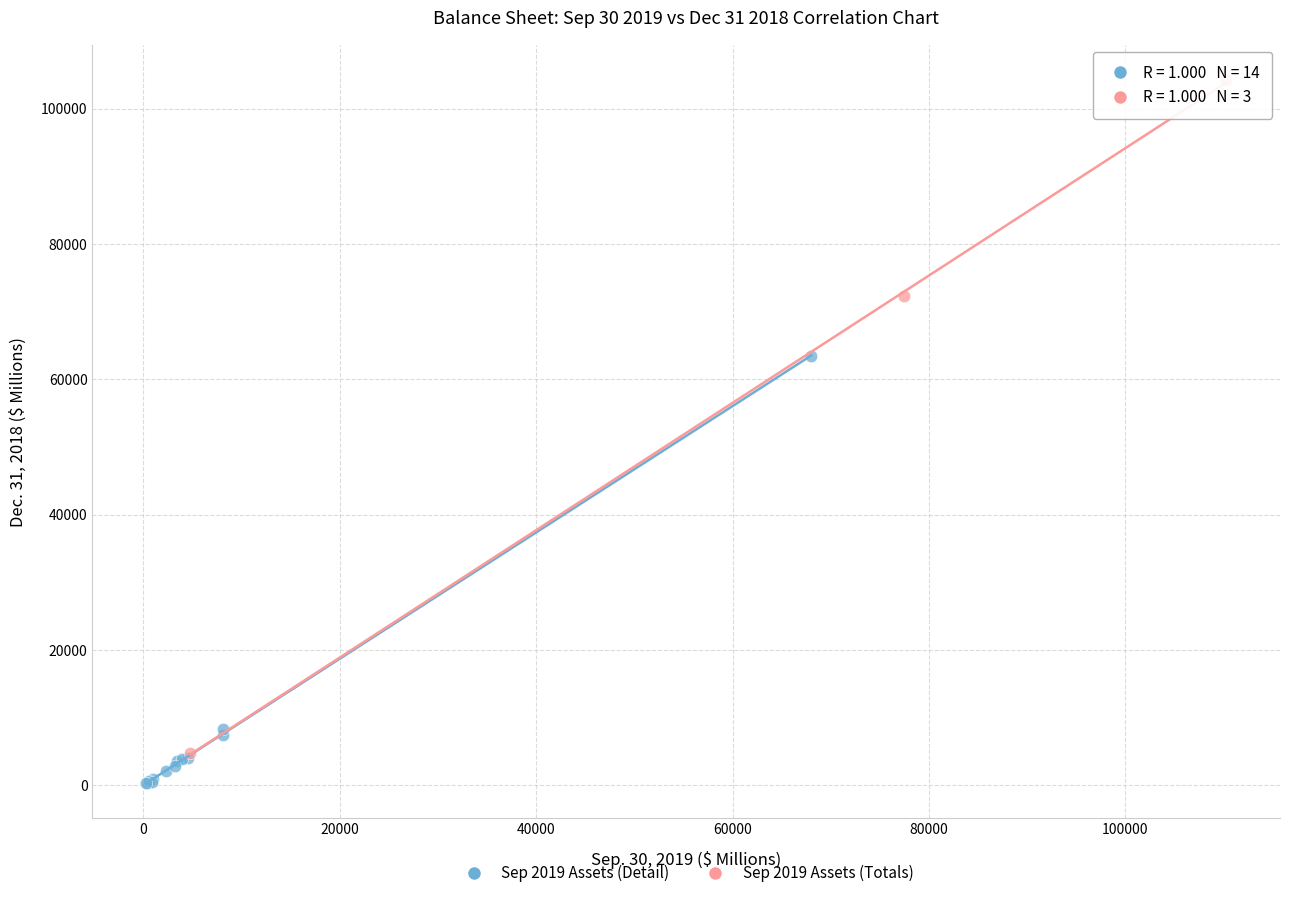

Which series reaches the maximum Y coordinate?

Sep 2019 Assets (Totals)